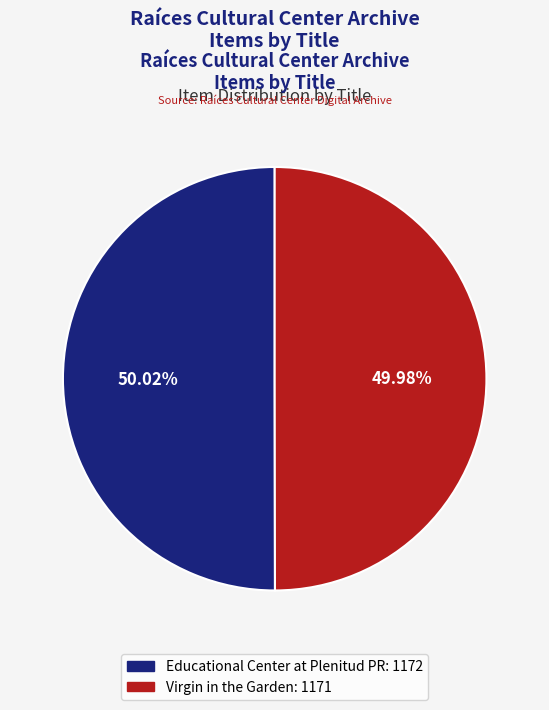

To the nearest percent, what is the combined percentage of Virgin in the Garden and Educational Center at Plenitud PR?

100%